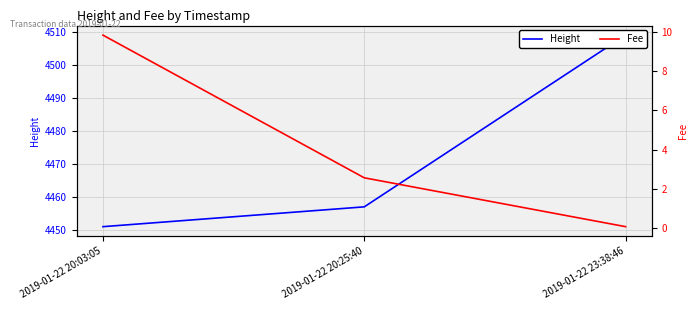

What is the difference between the maximum and minimum values in the Height series?

58.0